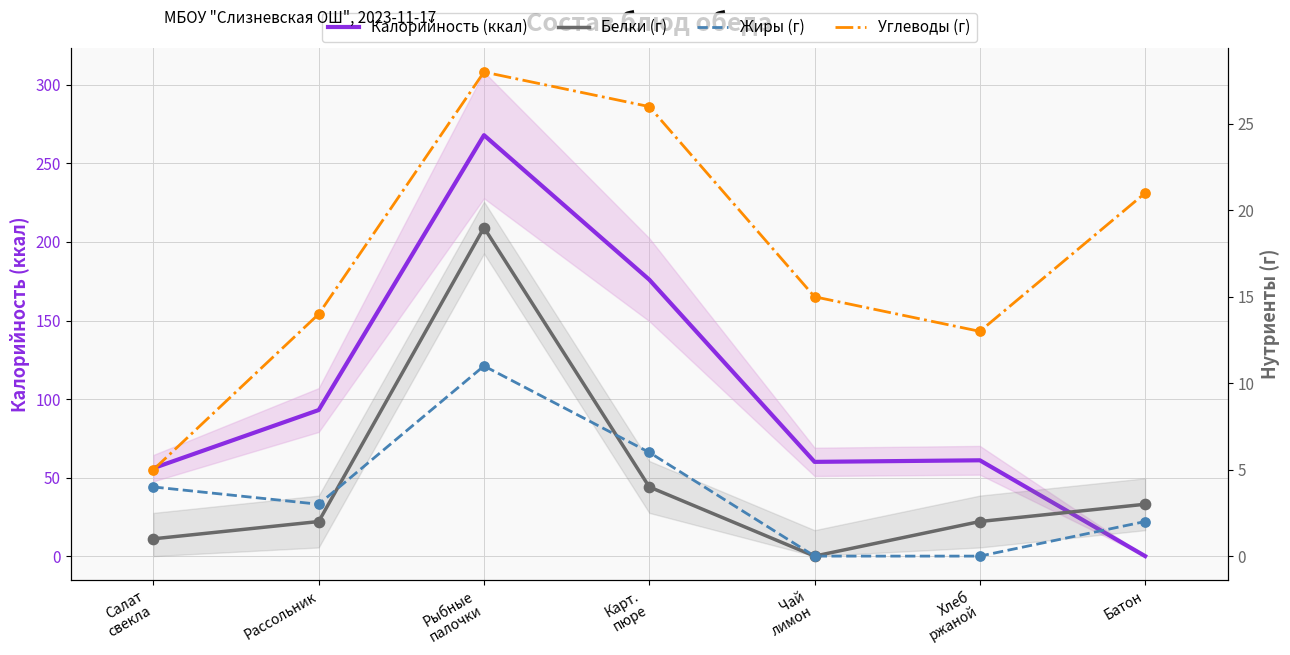

Which series has the largest total across all categories?

Калорийность (ккал)